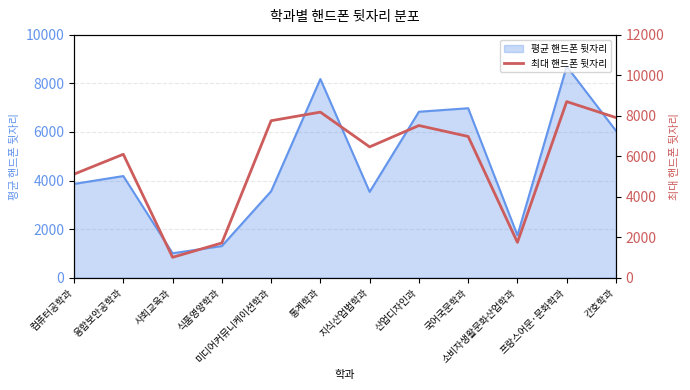

True or false: there are more than 1 points higher than both neighbors.

True